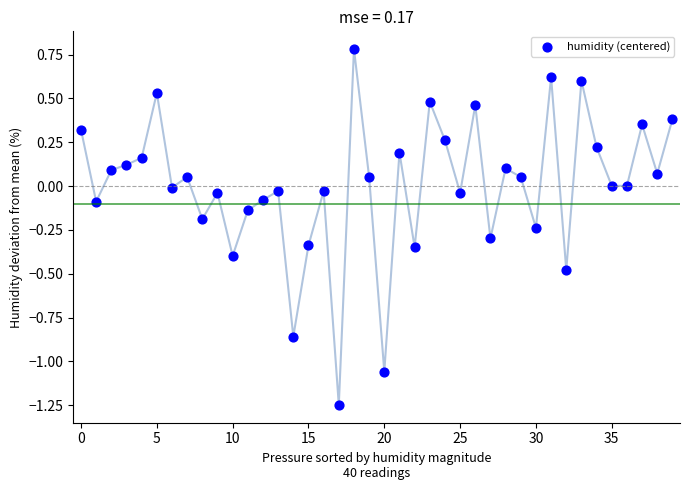

Count the number of points in this scatter plot.

40